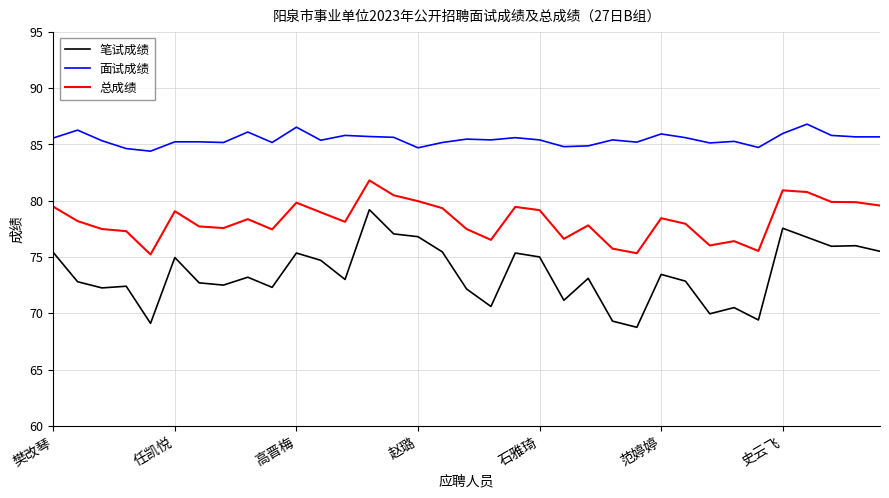

What is the maximum value for 笔试成绩?

79.2